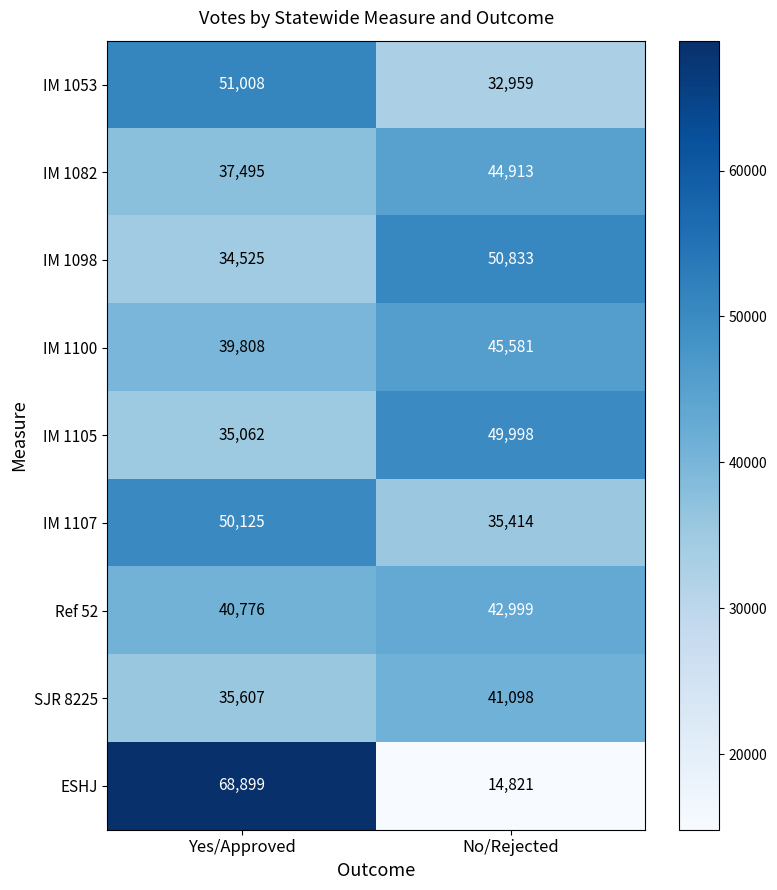

At which category does the chart reach its minimum across all series?

No/Rejected